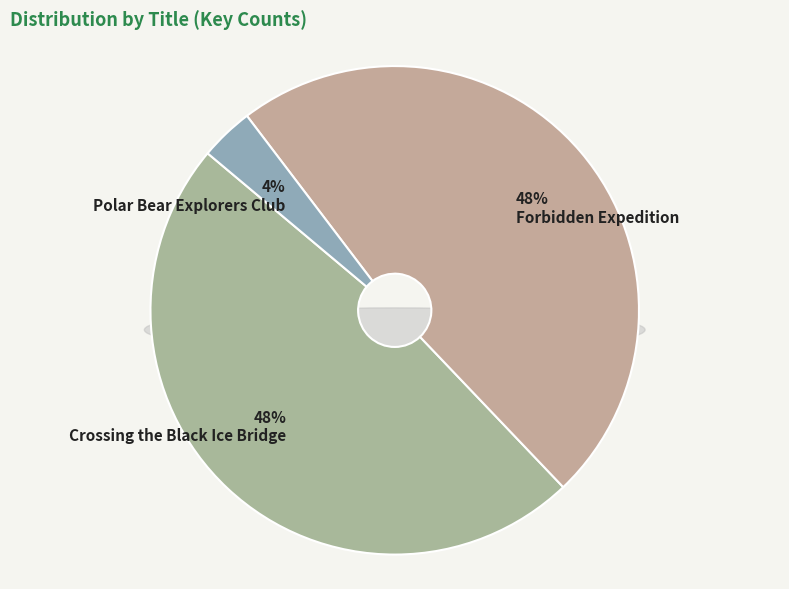

Is the sum of Crossing the Black Ice Bridge and Forbidden Expedition greater than half?

Yes